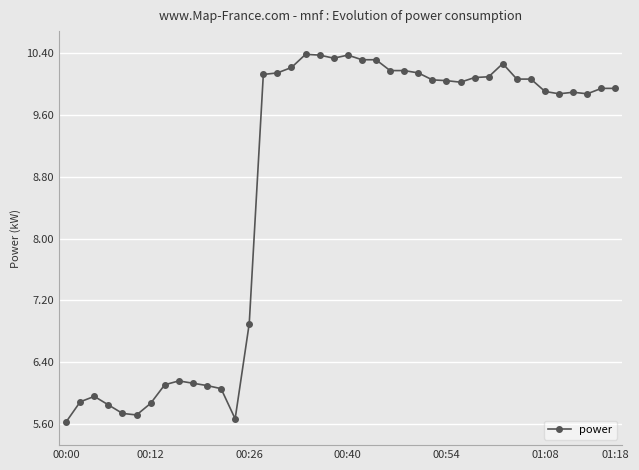

What is the value of the 15th point from the left?

10.1